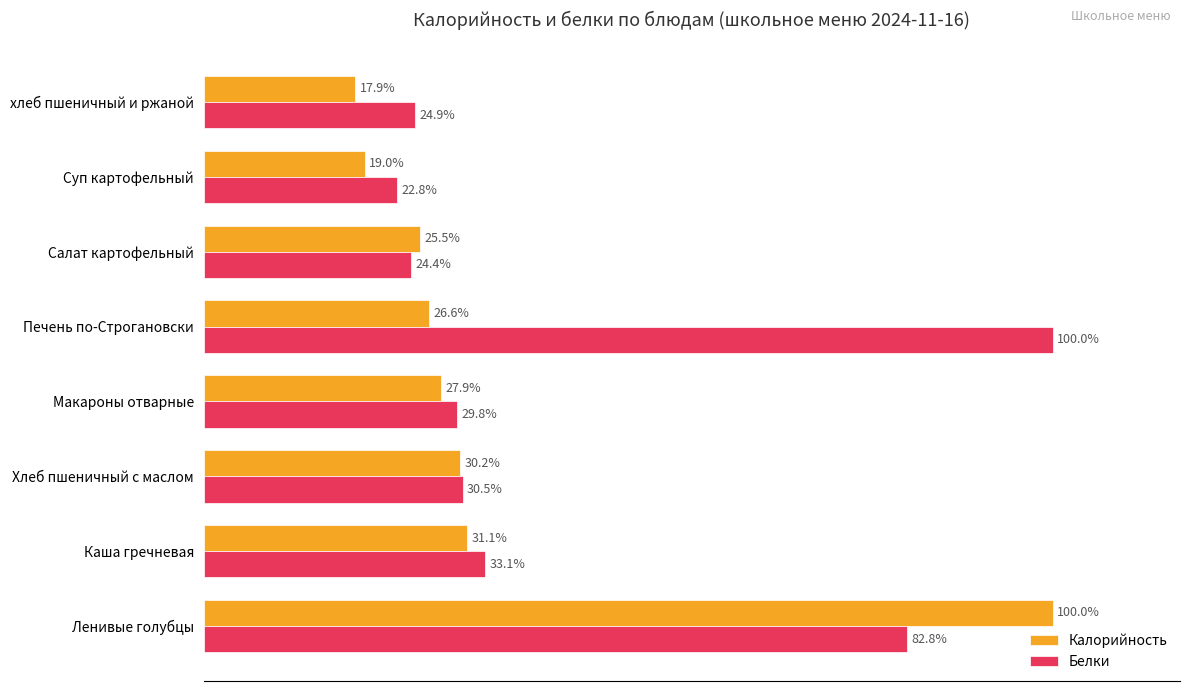

What are all the series names shown in the legend?

Калорийность, Белки